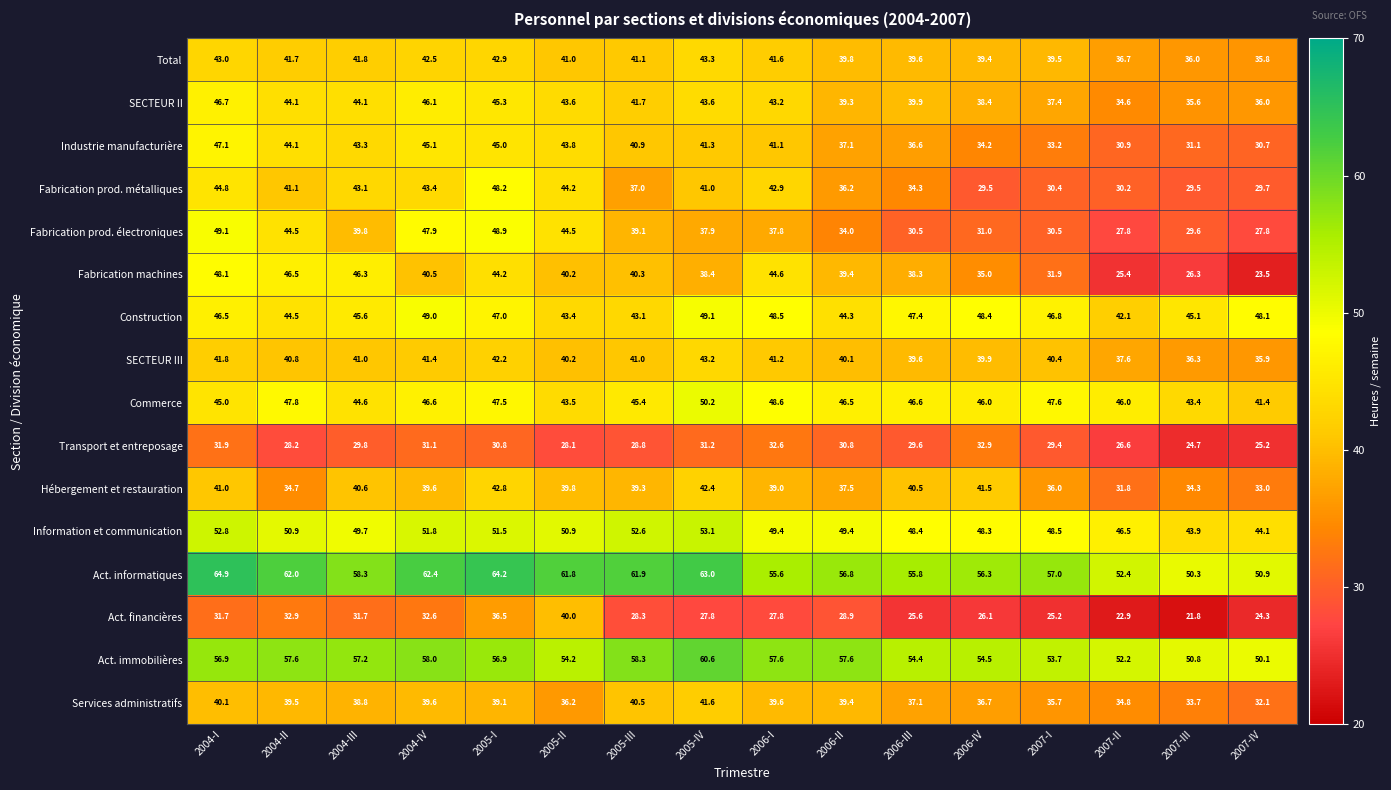

The Transport et entreposage series shows 43.3 at 2005-III. True or false?

False